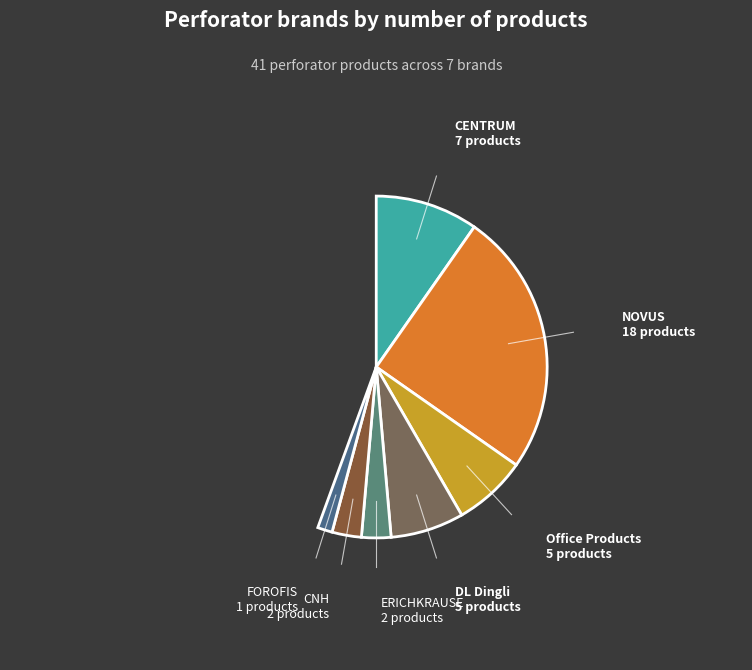

To the nearest percent, what is the average slice percentage?

14%